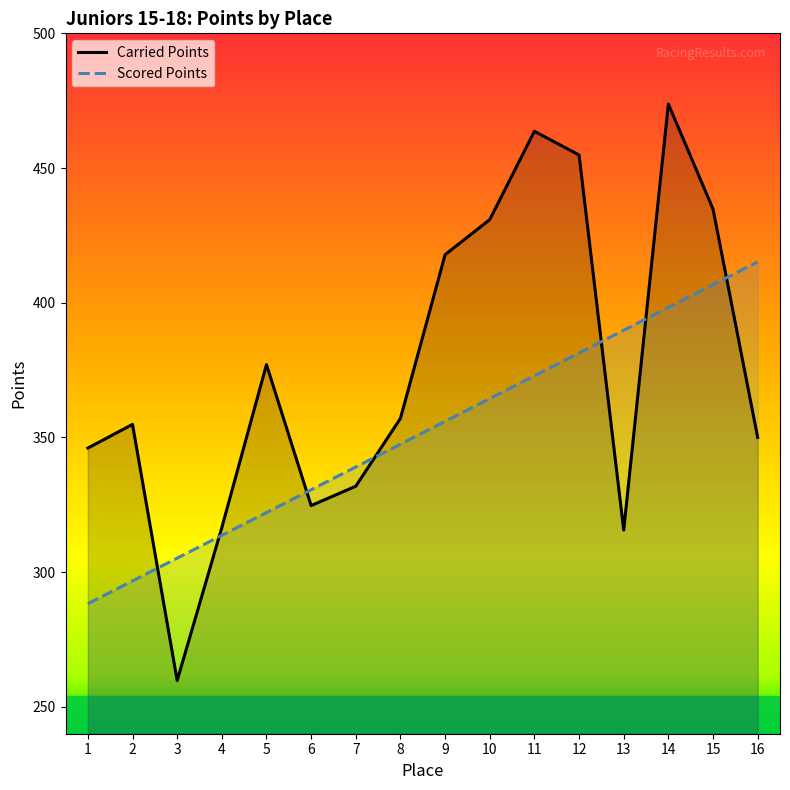

Reading left to right, extract all data points from this chart.

Carried Points: 1=346.0	2=354.8	3=259.8	4=316.5	5=377.0	6=324.7	7=331.9	8=357.1	9=417.8	10=430.9	11=463.6	12=454.9	13=315.6	14=473.8	15=434.8	16=350.0
Scored Points: 1=288.3	2=296.7	3=305.2	4=313.6	5=322.1	6=330.6	7=339.0	8=347.5	9=355.9	10=364.4	11=372.9	12=381.3	13=389.8	14=398.2	15=406.7	16=415.2